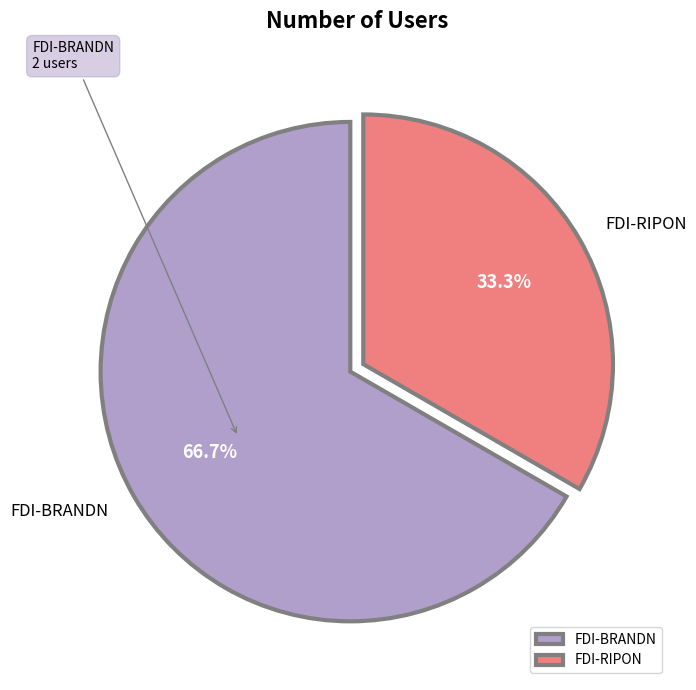

Does FDI-RIPON represent more than half of the total?

No